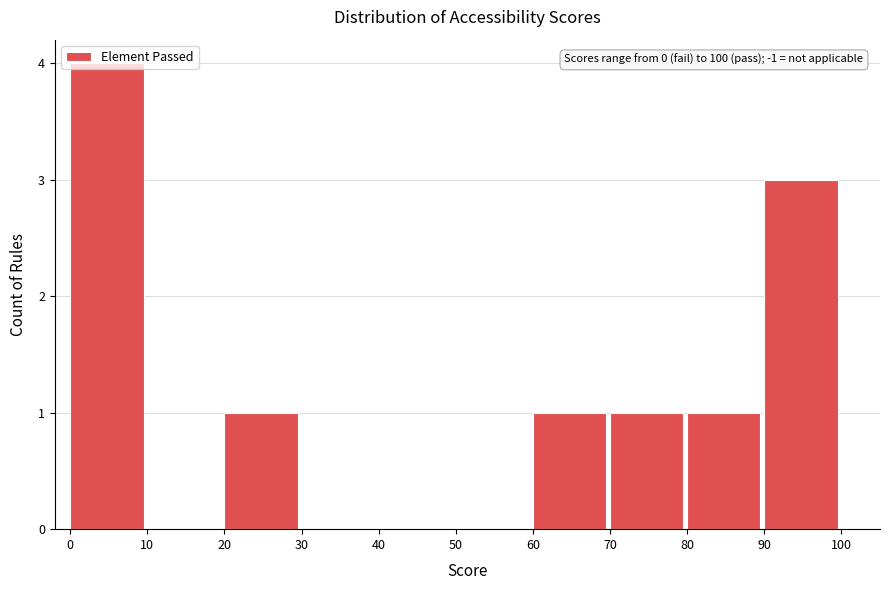

Which range on the x-axis has the tallest bar?

0 to 10